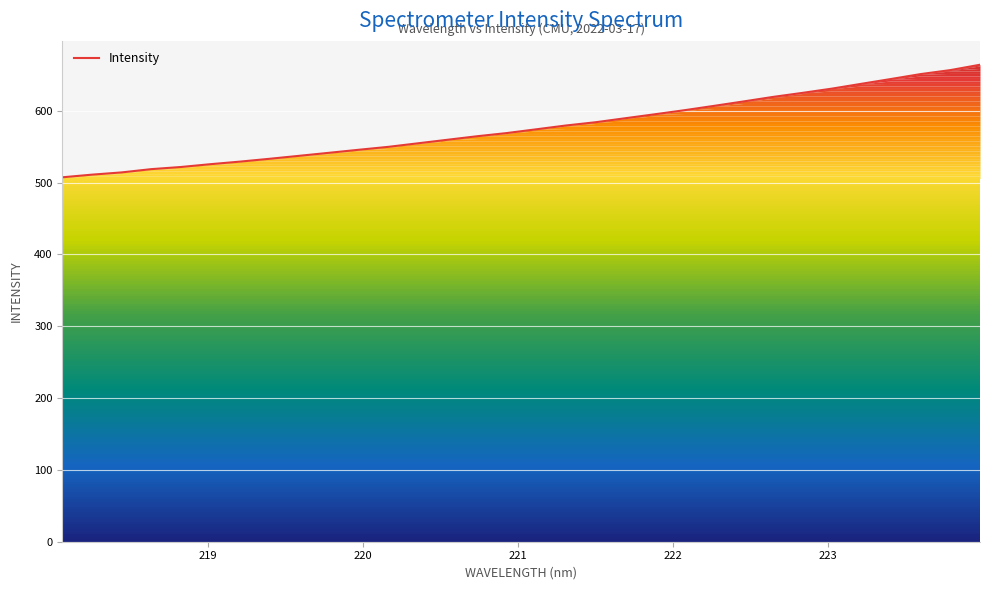

What is the difference between the maximum and minimum values?

156.7